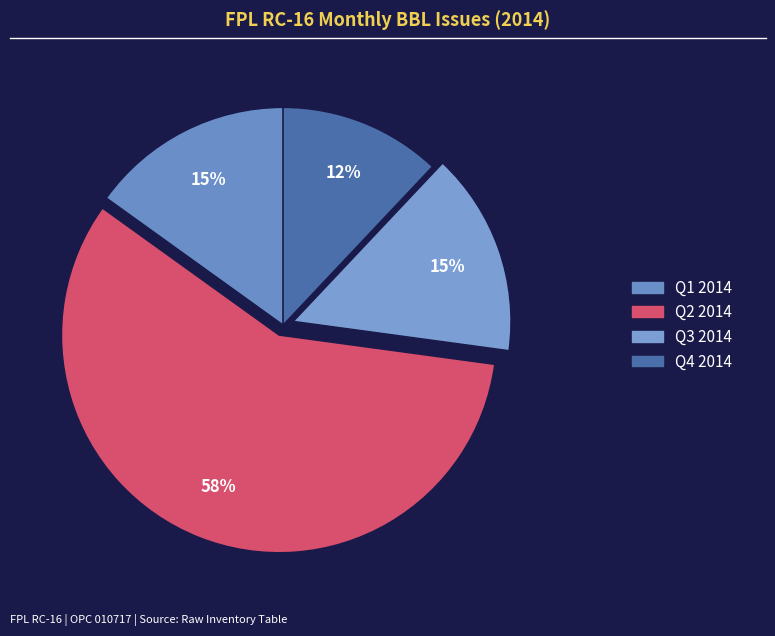

Does any single category account for the majority?

Yes